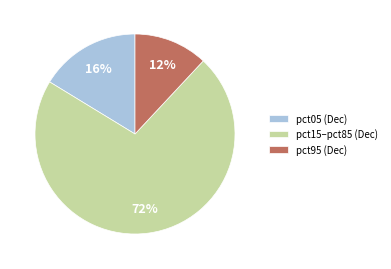

How many segments does this pie chart have?

3